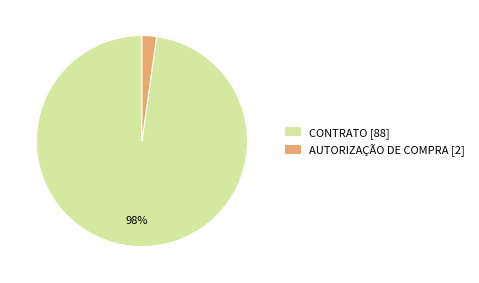

Is CONTRATO [88] the majority of the pie?

Yes